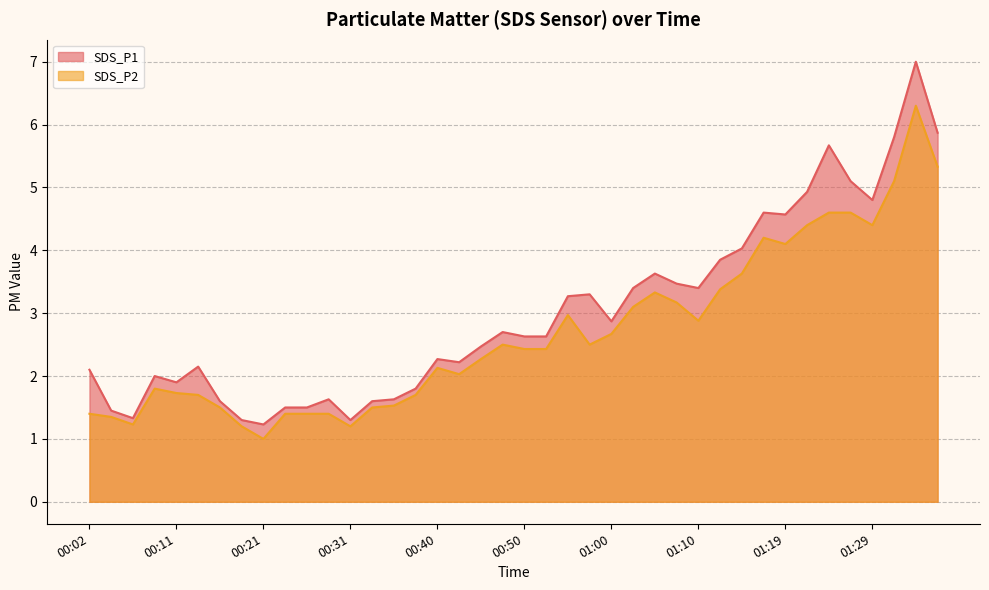

True or false: SDS_P2 and SDS_P1 intersect in this chart.

False